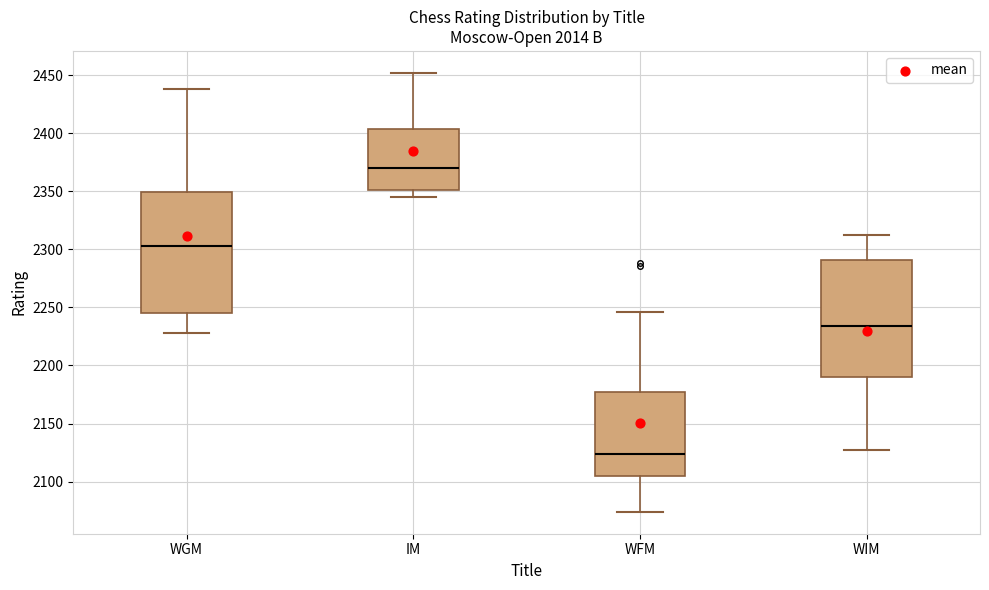

Which box's median line is the highest?

IM